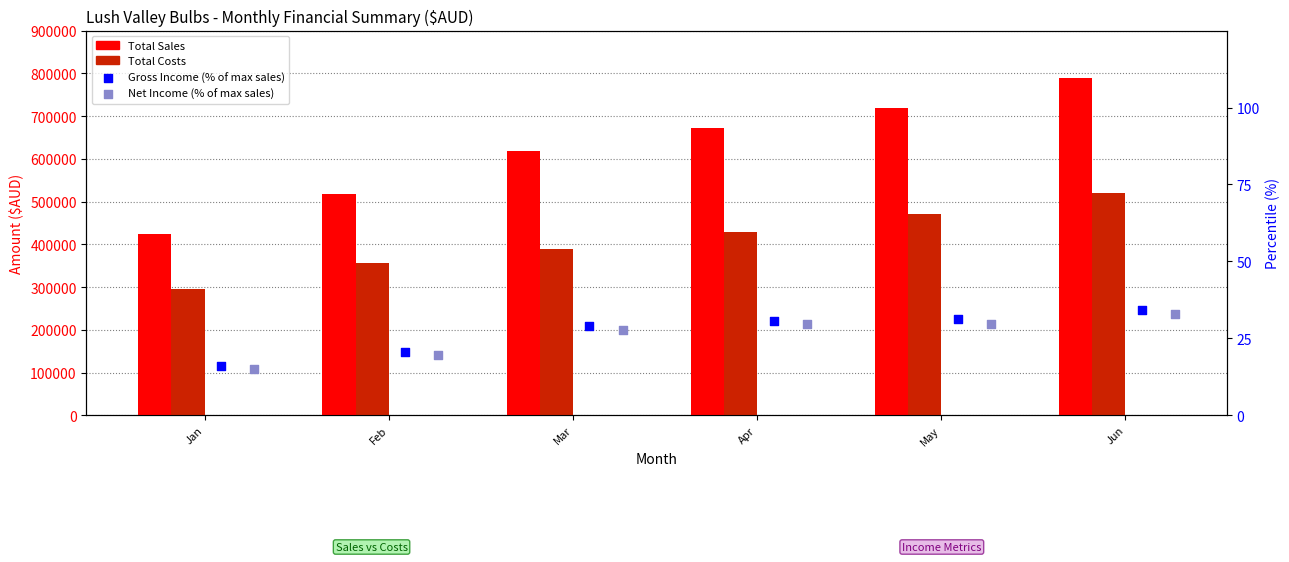

At which category is the sum across all series the highest?

Jun